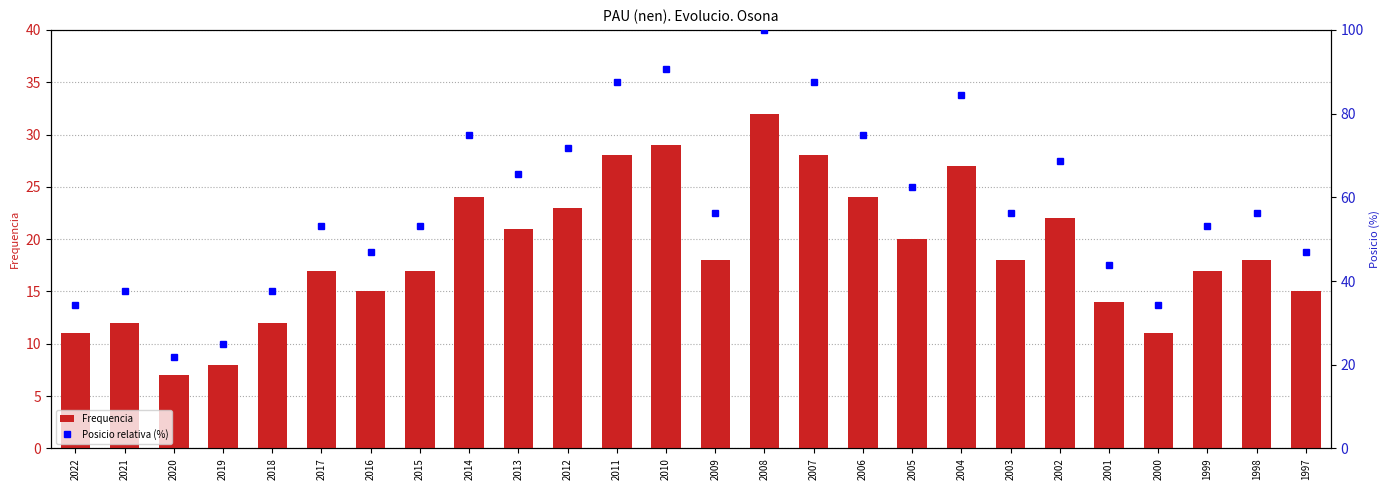

What is the sum of all Posicio relativa (%) values?

1525.0